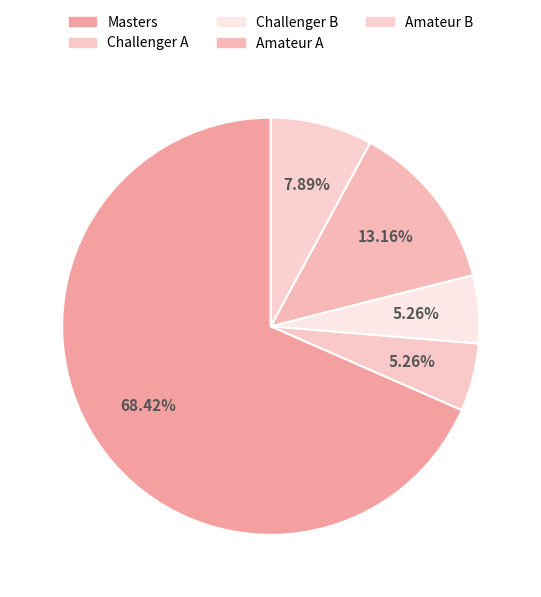

Count the number of slices in the pie.

5